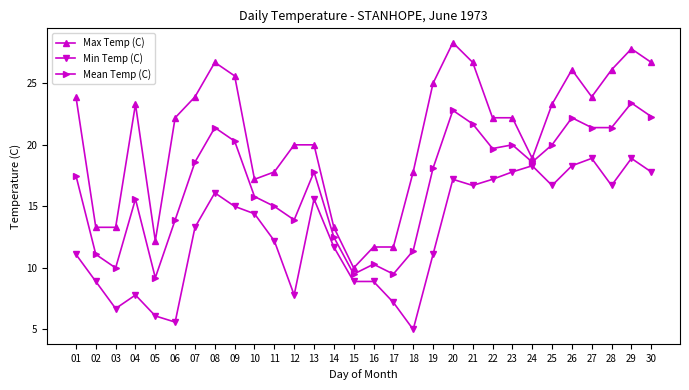

How many values in the Min Temp (C) series are below 14?

15